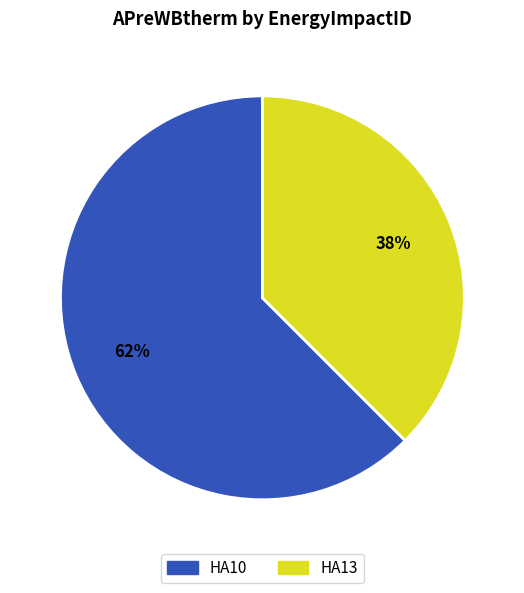

Does HA13 represent more than half of the total?

No